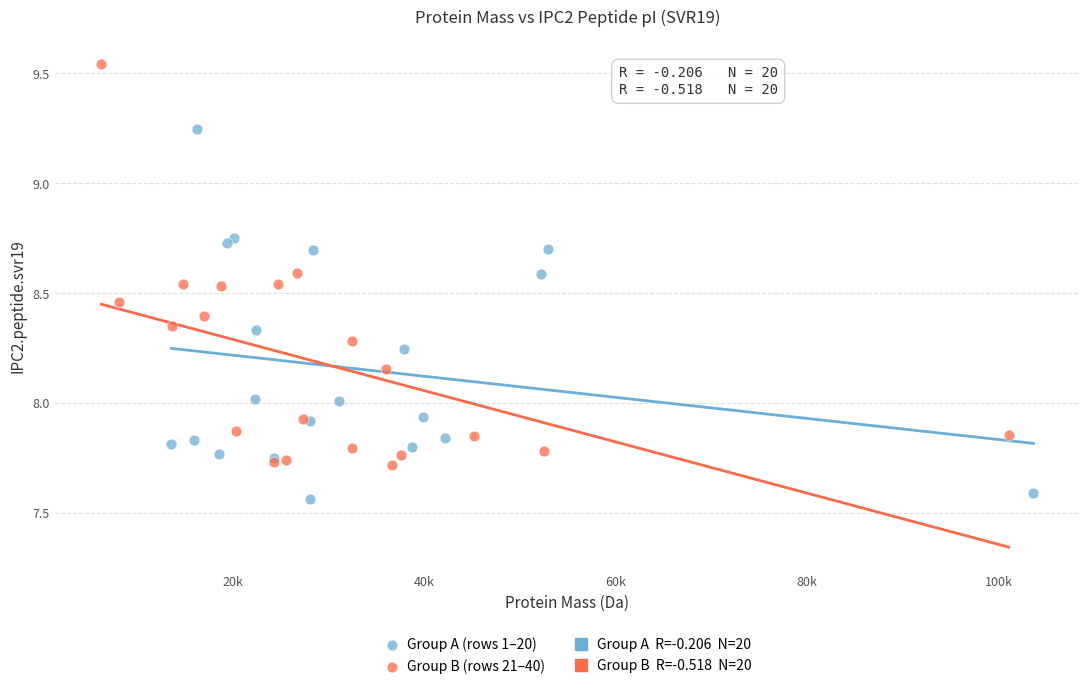

Which series contains the highest Y value?

Group B (rows 21–40)